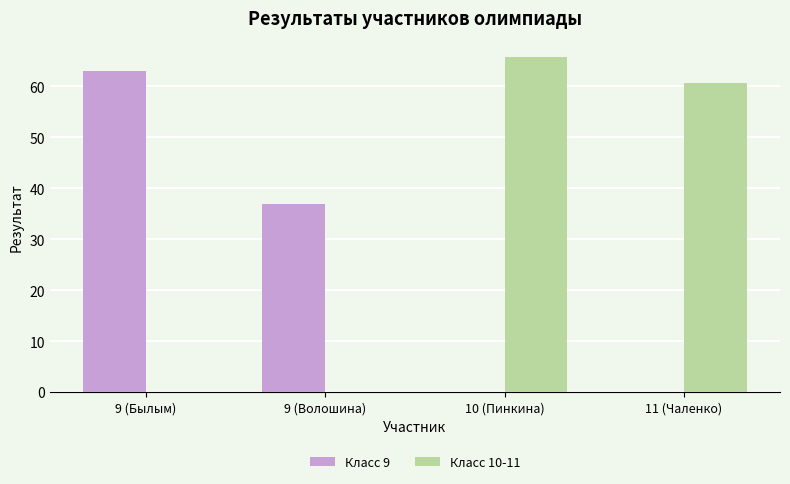

At which label does Класс 10-11 first exceed 60?

10 (Пинкина)